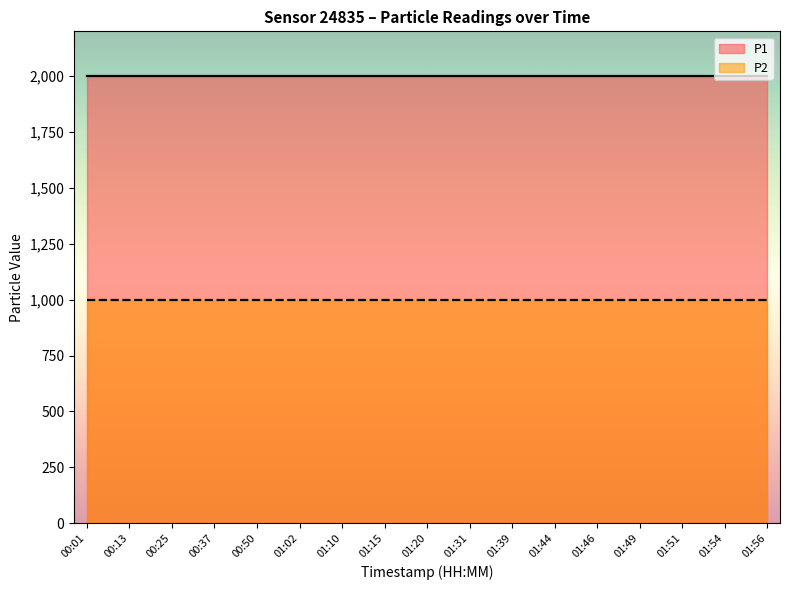

Is it true that P2 equals 999.9 at 00:50?

True